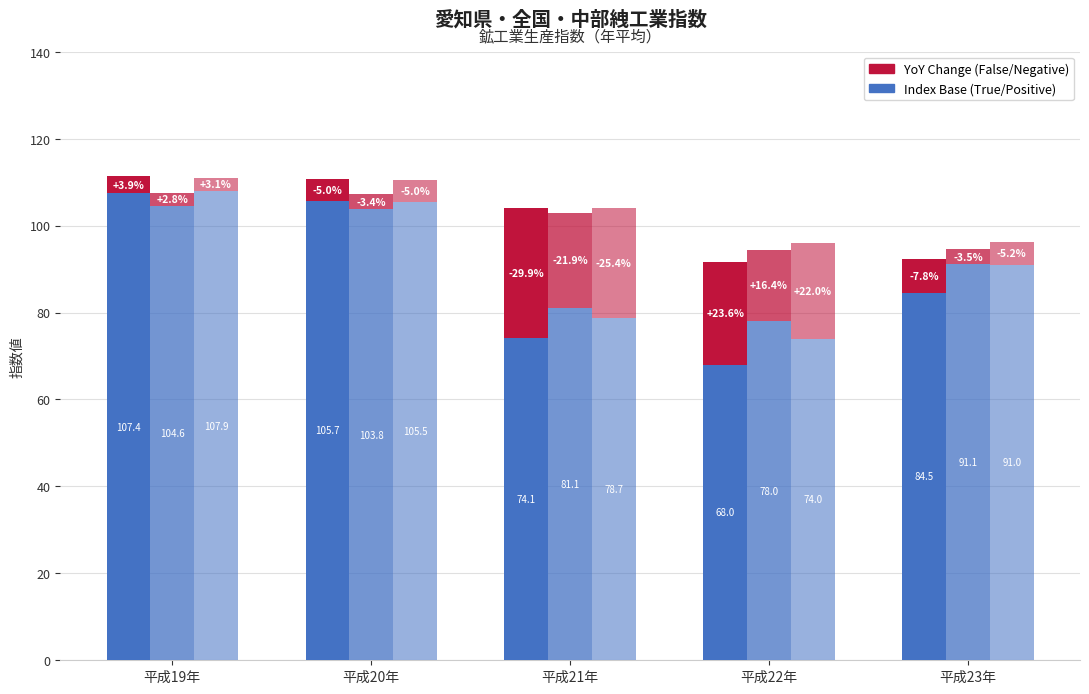

What is the spread (max minus min) of values at 平成19年?

105.1